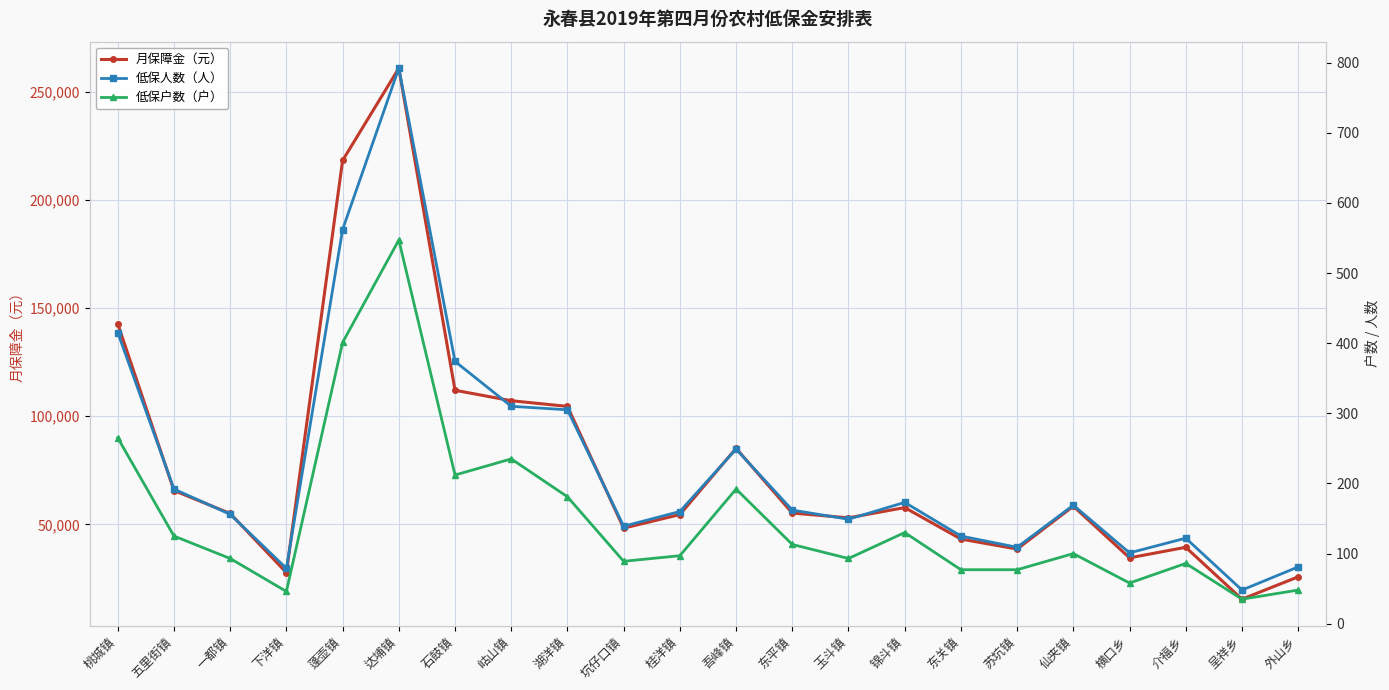

At which category does 低保户数（户） reach its first local valley?

下洋镇